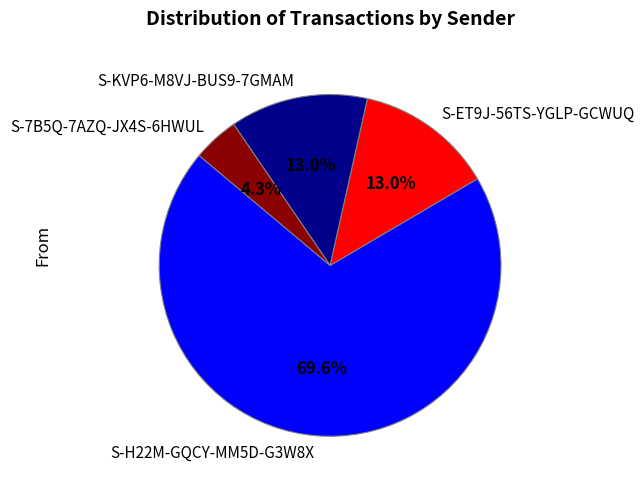

Approximately how many times larger is the value at S-7B5Q-7AZQ-JX4S-6HWUL compared to S-ET9J-56TS-YGLP-GCWUQ?

0.3